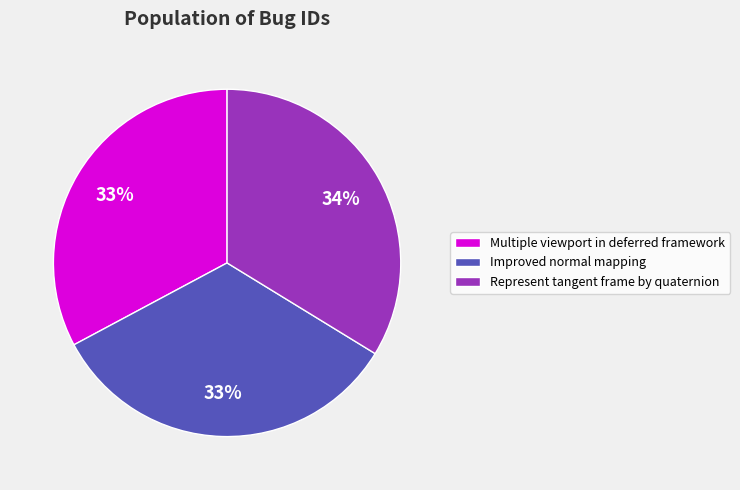

Approximately how many times larger is the value at Represent tangent frame by quaternion compared to Multiple viewport in deferred framework?

1.0